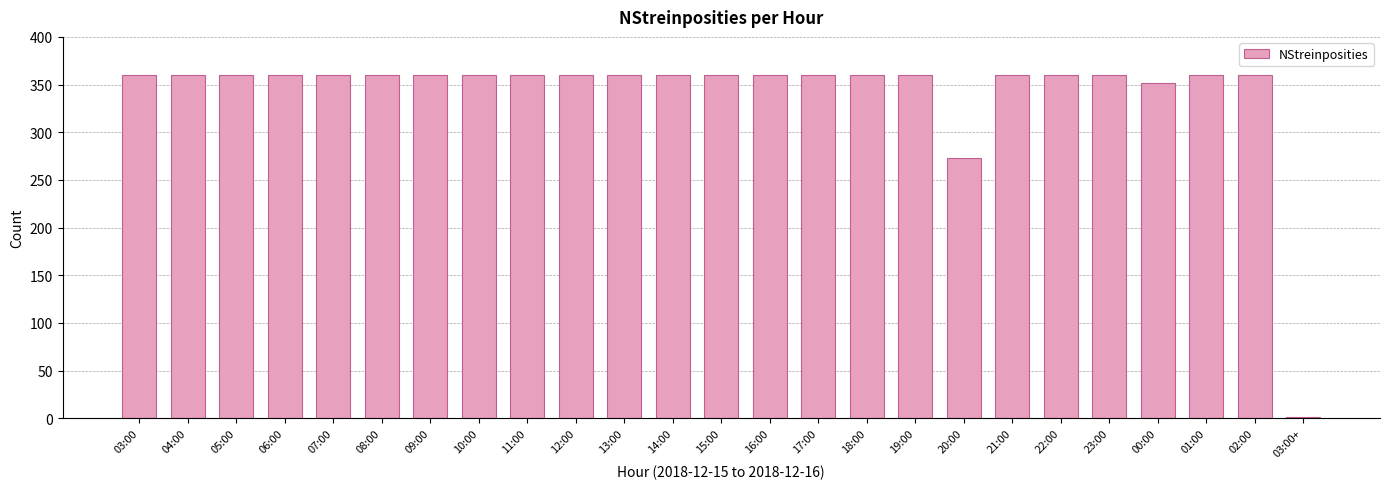

What is the maximum value shown in the chart?

360